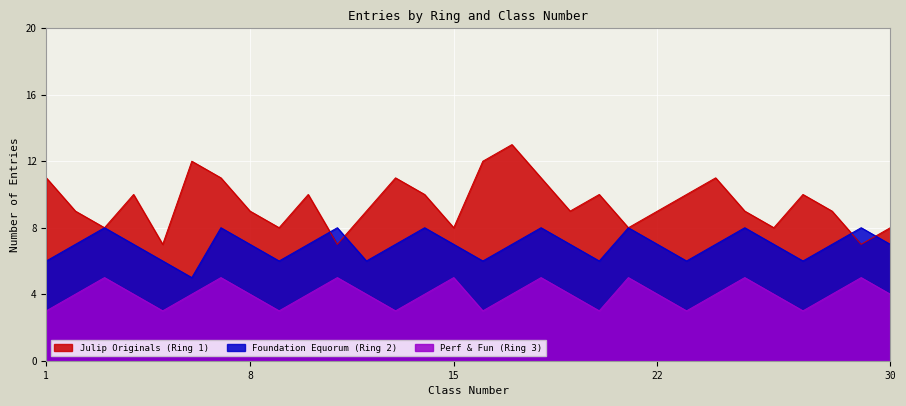

Does the chart display data point markers on the line(s)?

No